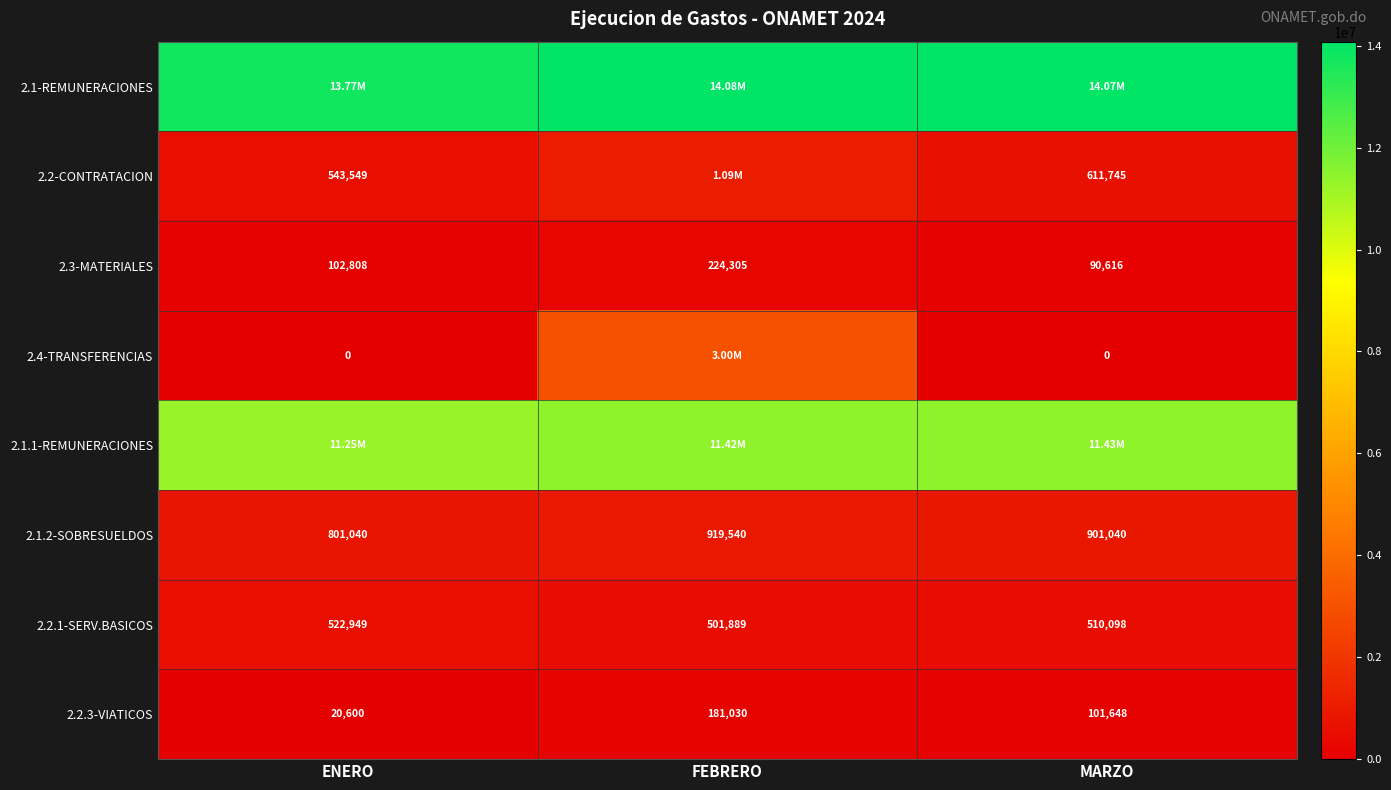

At which label does 2.3-MATERIALES reach its minimum?

MARZO